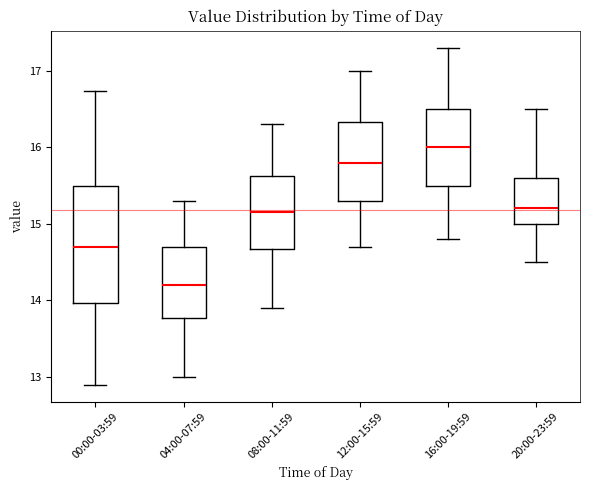

Reading left to right, transcribe this box plot: for each box, give where its median line is, the range the box spans, and where its two whiskers end, as read against the y-axis. The values are not printed on the chart, so give them approximately, as read against the axis.

00:00-03:59: median 14.7, box 14.0 to 15.5, whiskers 12.9 to 16.7
04:00-07:59: median 14.2, box 13.8 to 14.7, whiskers 13.0 to 15.3
08:00-11:59: median 15.2, box 14.7 to 15.6, whiskers 13.9 to 16.3
12:00-15:59: median 15.8, box 15.3 to 16.3, whiskers 14.7 to 17.0
16:00-19:59: median 16.0, box 15.5 to 16.5, whiskers 14.8 to 17.3
20:00-23:59: median 15.2, box 15.0 to 15.6, whiskers 14.5 to 16.5